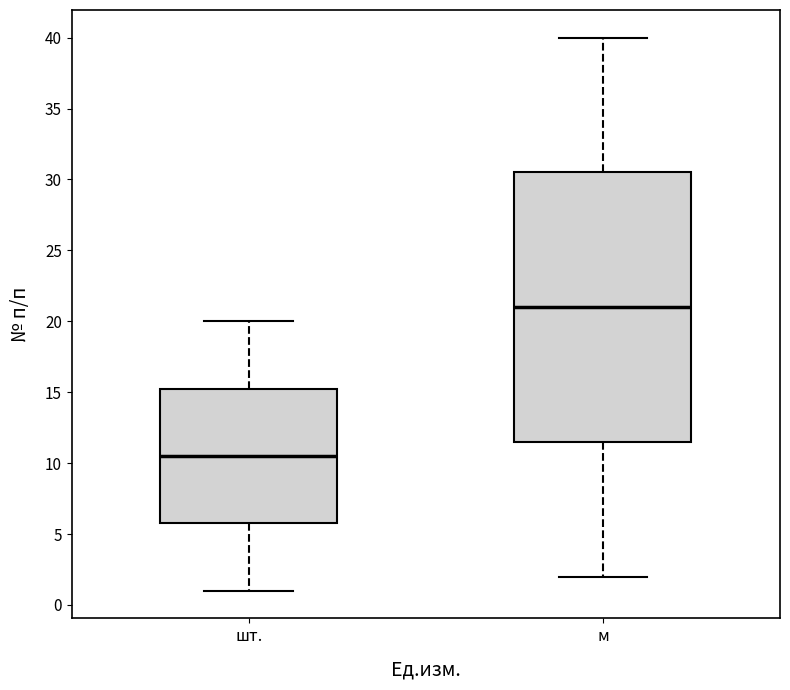

Which box has the lowest median line?

шт.